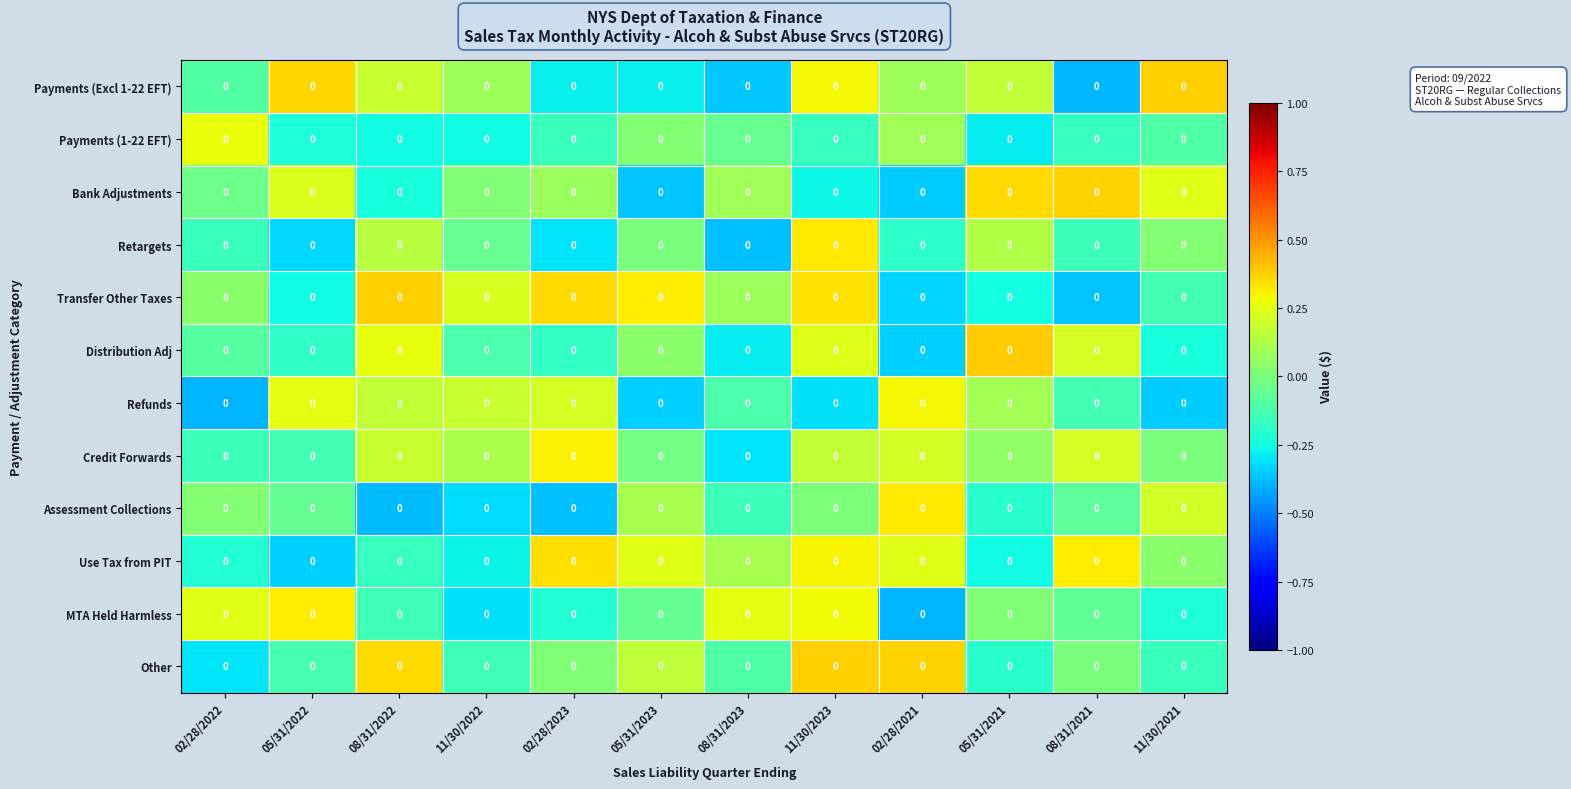

At which label is Payments (1-22 EFT) closest to 0?

05/31/2023